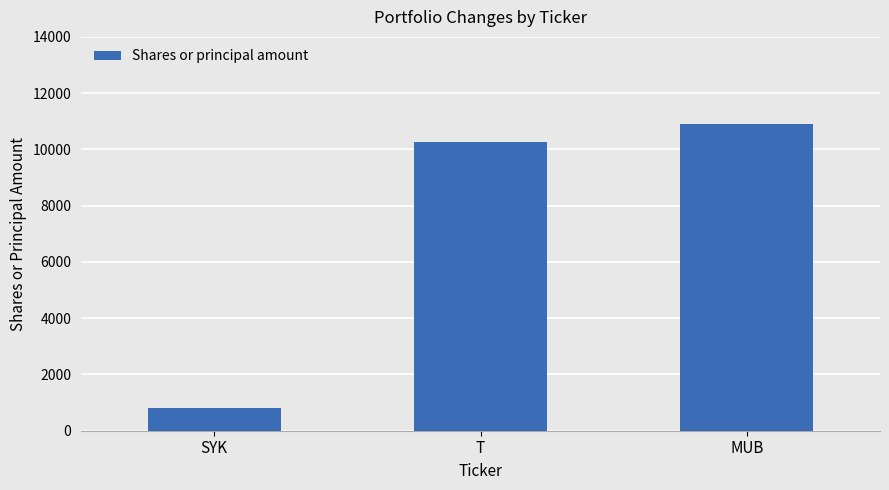

List the labels in order of value, largest first.

MUB, T, SYK